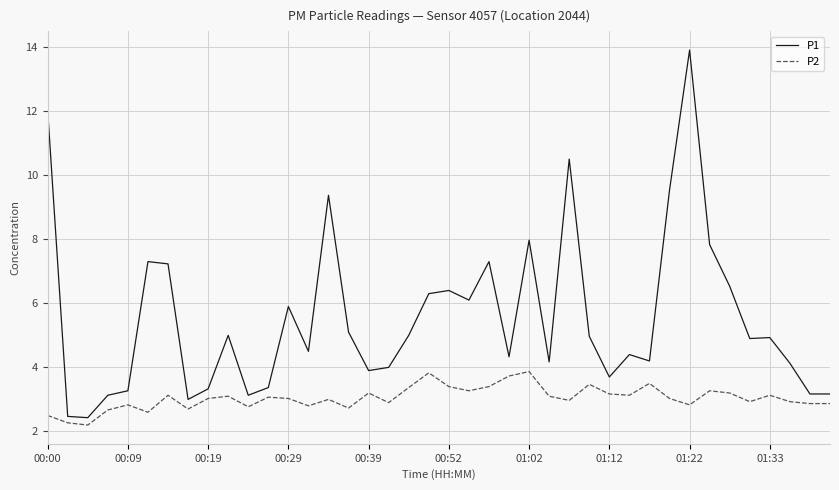

What are all the series names shown in the legend?

P1, P2